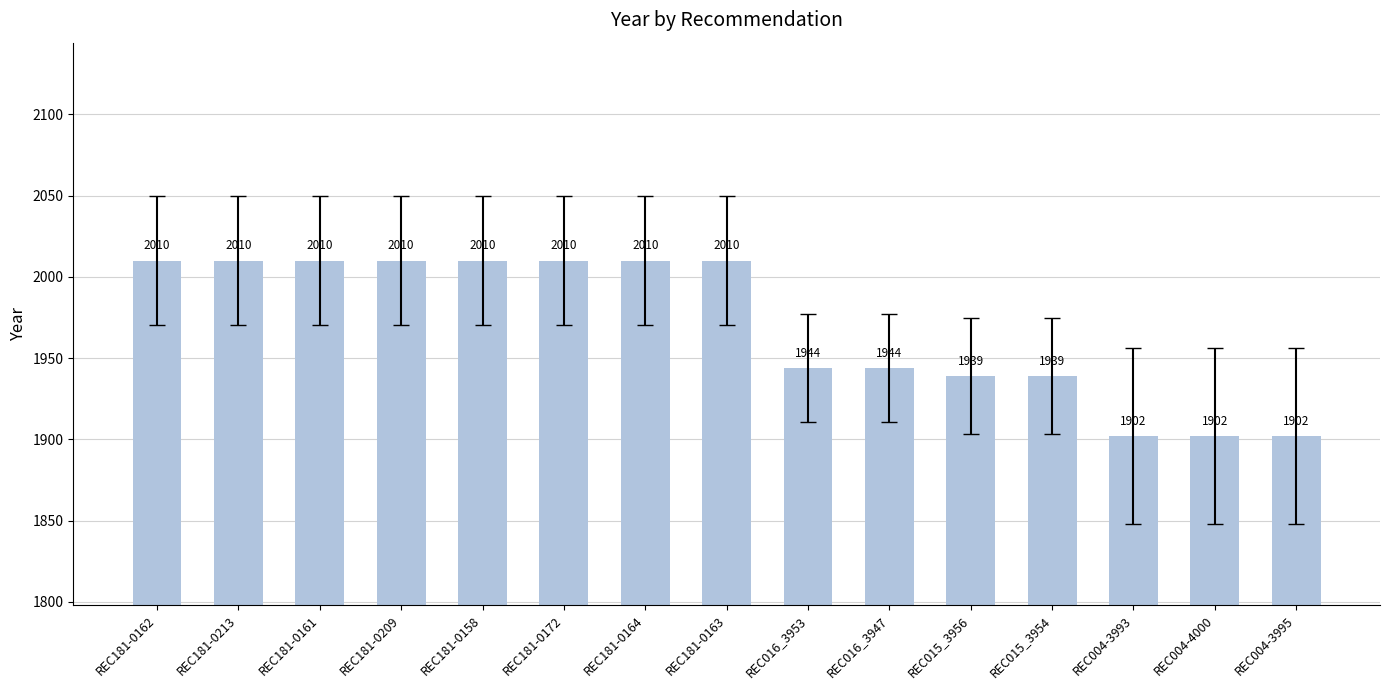

Which has a higher value, REC004-3993 or REC181-0213?

REC181-0213